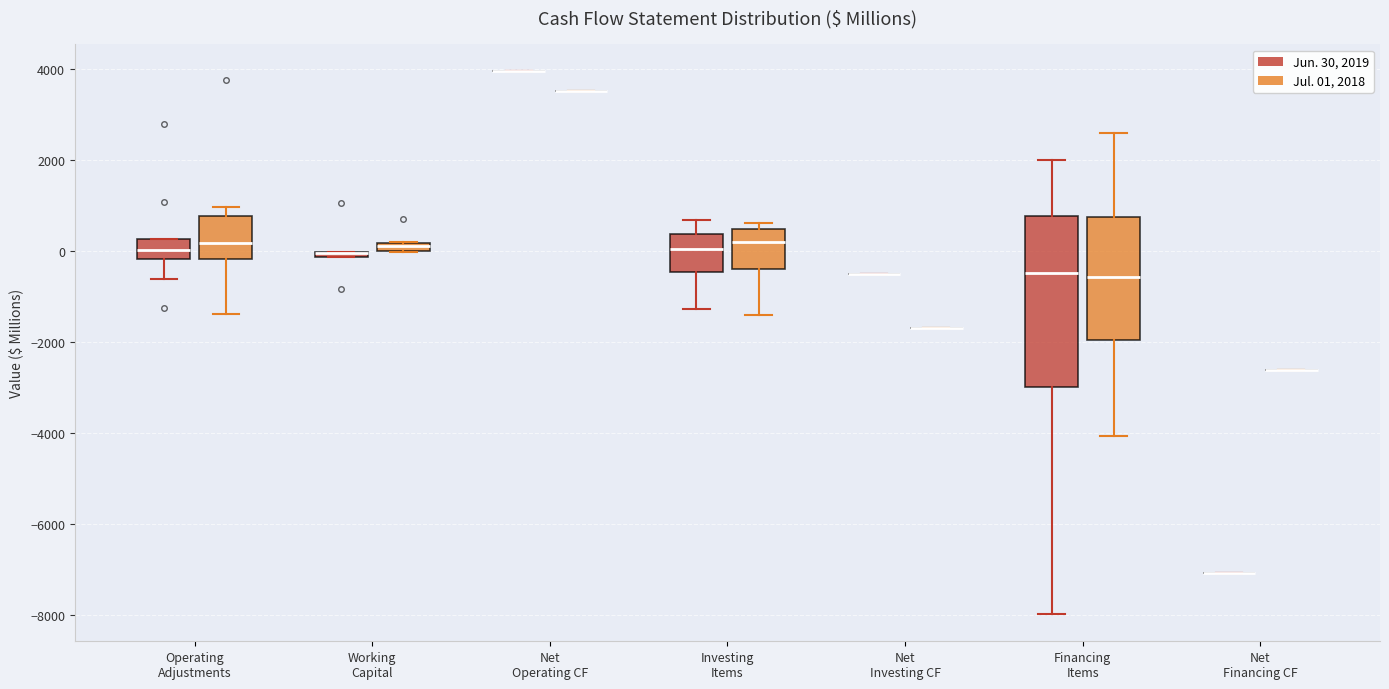

Comparing the boxes themselves (not the whiskers), which one is the tallest?

Financing Items (Jun. 30, 2019)